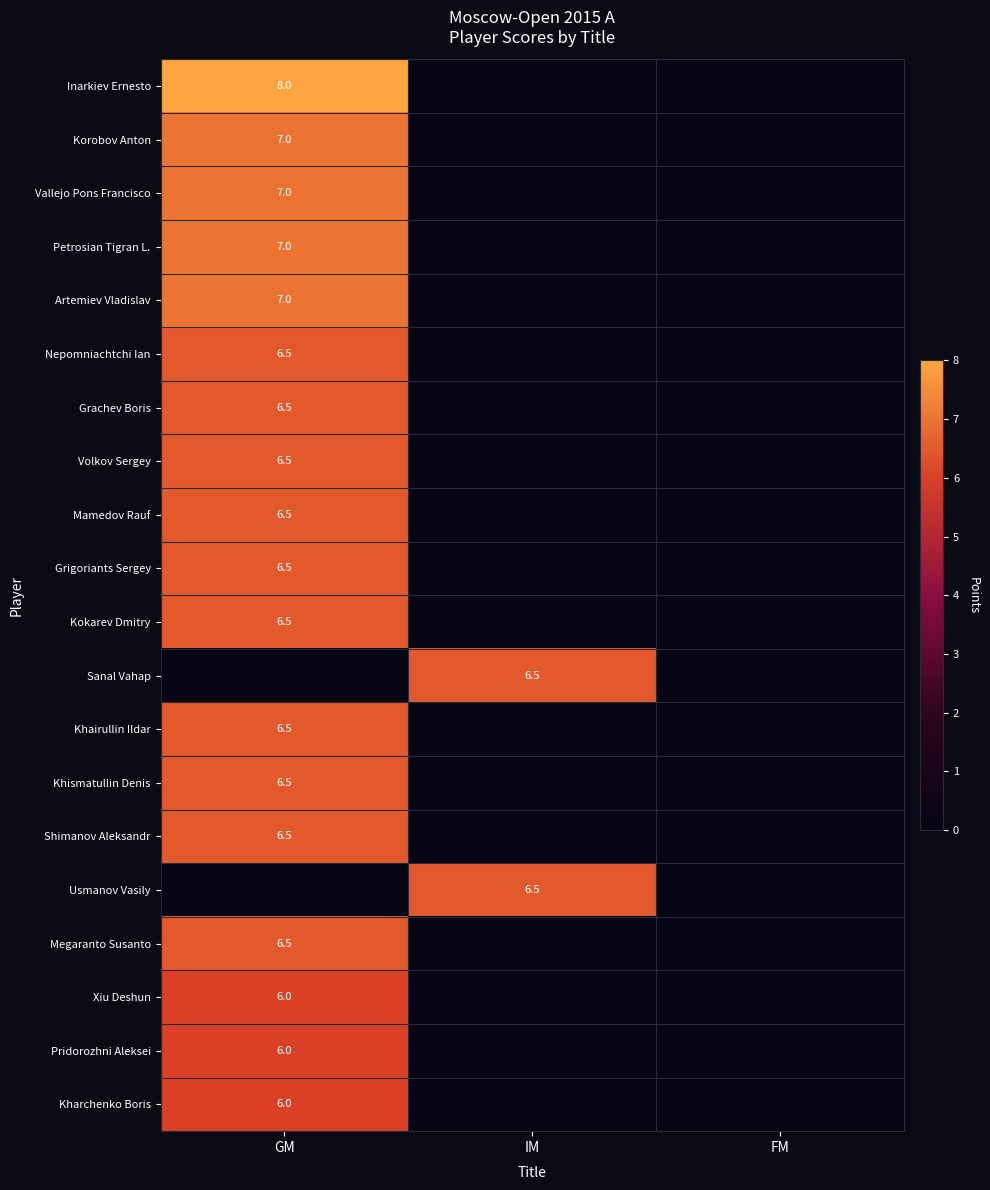

The Artemiev Vladislav series shows 4.0 at GM. True or false?

False